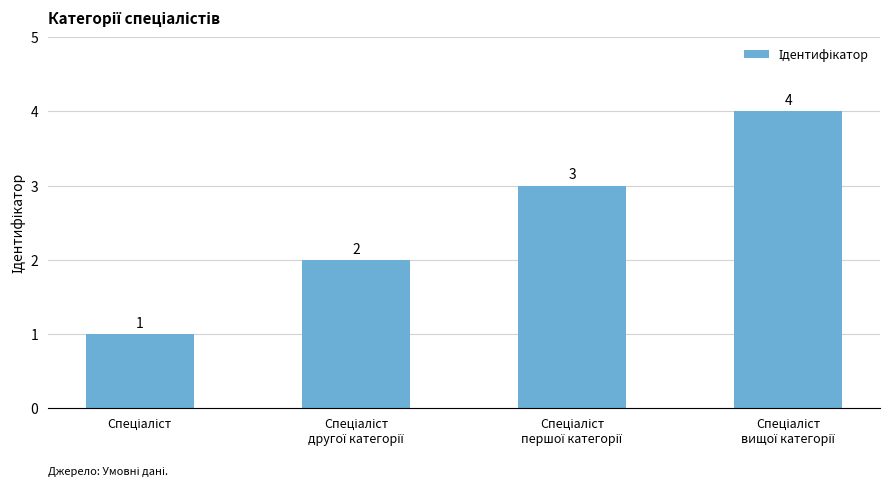

What is the value of the 2nd bar from the left?

2